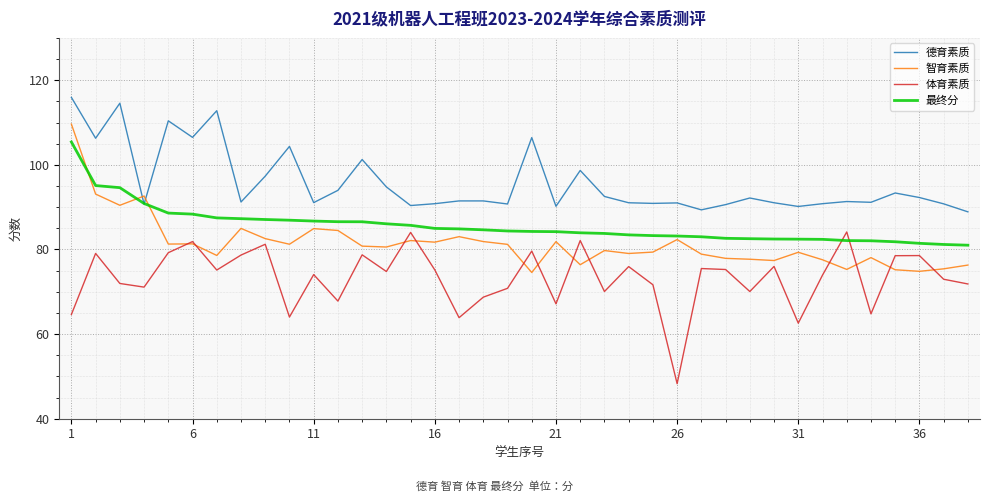

List the series in order of their overall mean, lowest first.

体育素质, 智育素质, 最终分, 德育素质